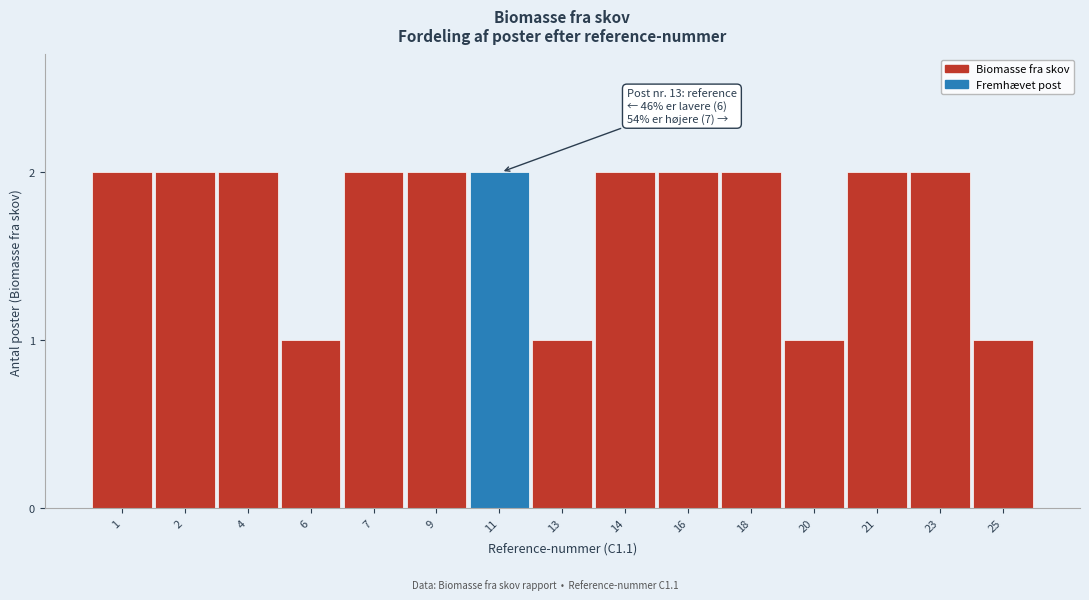

Reading right to left, transcribe all the data shown in this chart.

1	2	2	1	2	2	2	1	2	2	2	1	2	2	2